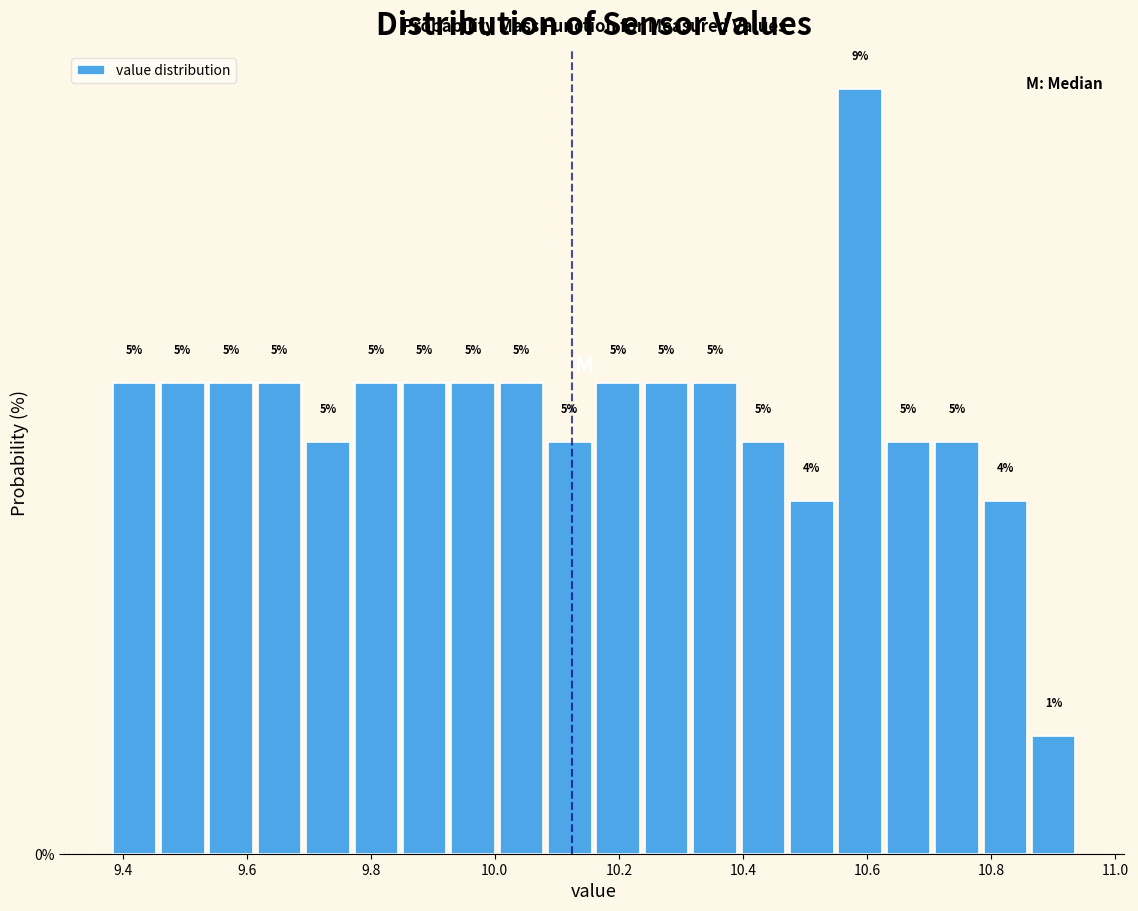

Read against the x-axis, roughly where is the centre of the tallest bar?

10.58